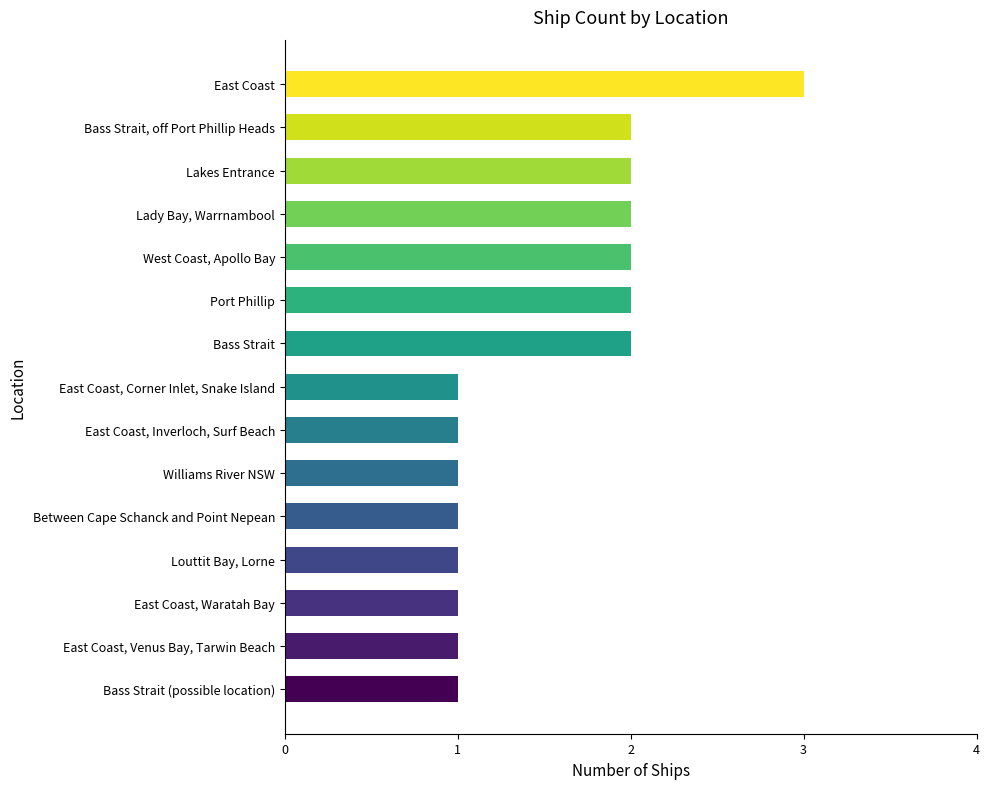

True or false: the data shows 4 at Lady Bay, Warrnambool.

False